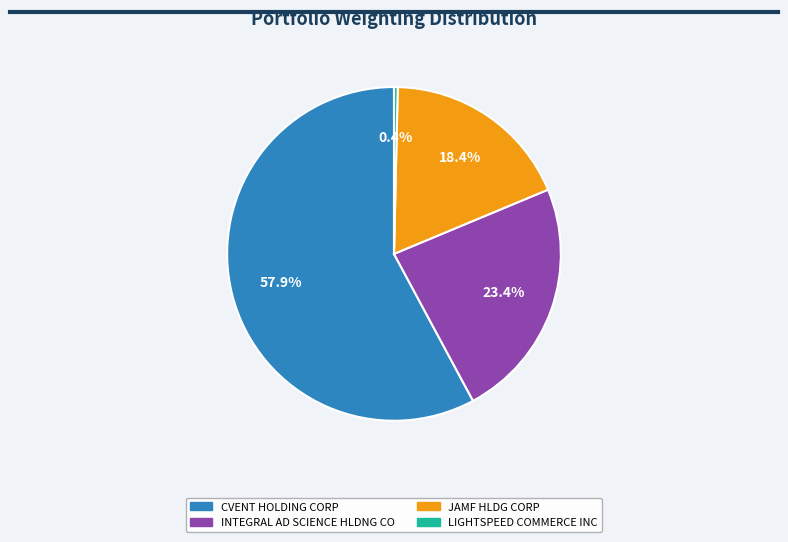

How many slices are in this pie chart?

4